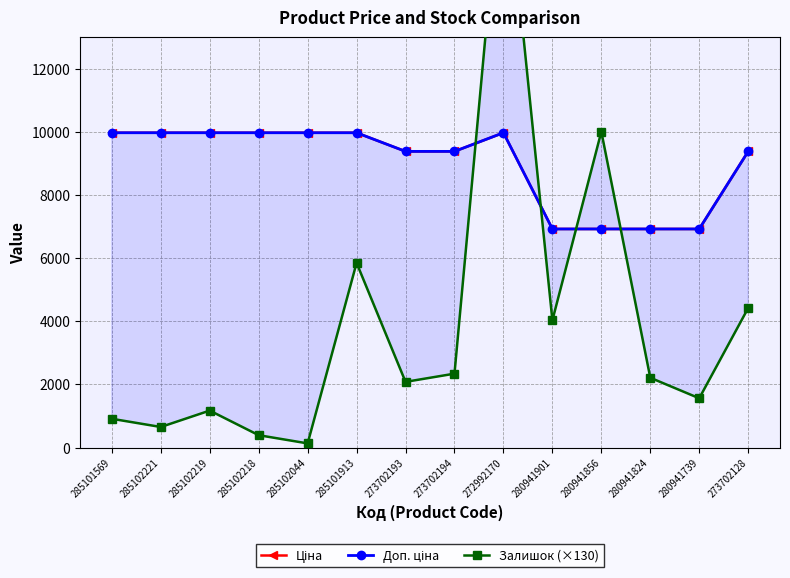

Reading left to right, extract all data points from this chart.

Ціна: 9975.0	9975.0	9975.0	9975.0	9975.0	9975.0	9384.0	9384.0	9975.0	6925.7	6925.7	6925.7	6925.7	9384.0
Доп. ціна: 9975.0	9975.0	9975.0	9975.0	9975.0	9975.0	9384.0	9384.0	9975.0	6925.7	6925.7	6925.7	6925.7	9384.0
Залишок (×130): 910.0	650.0	1170.0	390.0	130.0	5850.0	2080.0	2340.0	19240.0	4030.0	10010.0	2210.0	1560.0	4420.0